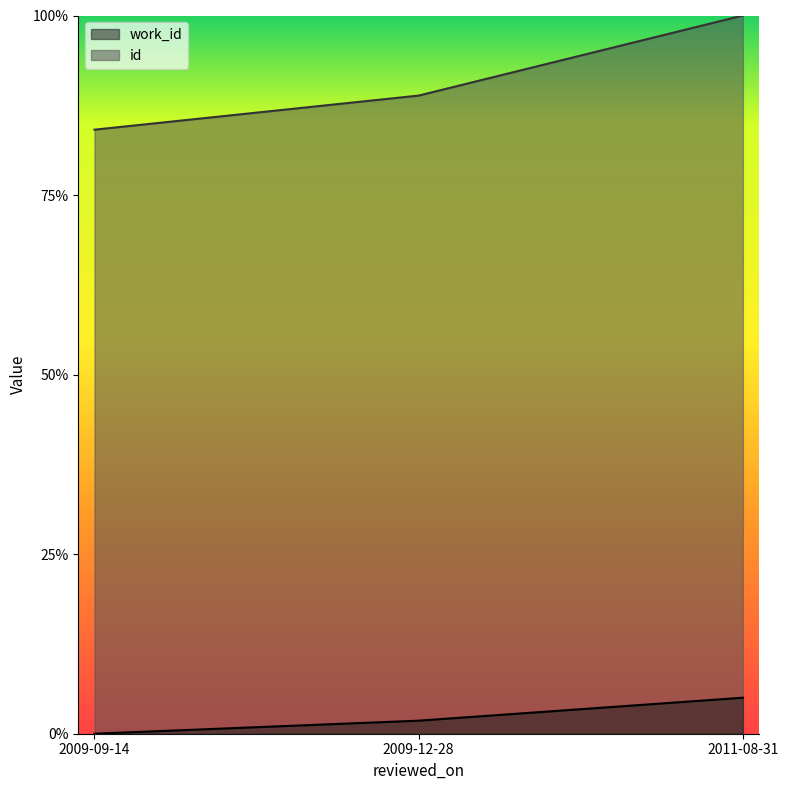

List the series in order of their peak value, highest first.

id, work_id